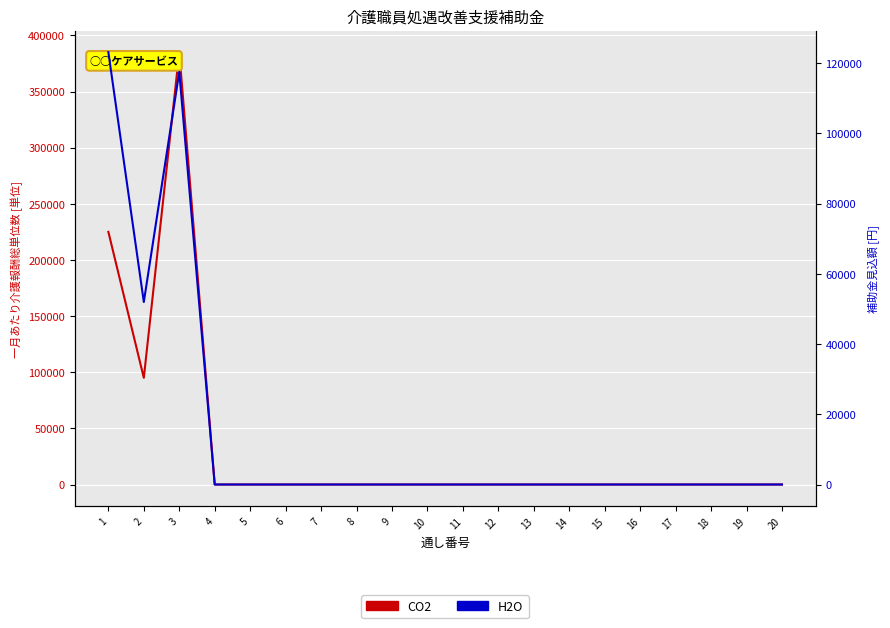

Rank the categories by CO2 value from lowest to highest.

4, 5, 6, 7, 8, 9, 10, 11, 12, 13, 14, 15, 16, 17, 18, 19, 20, 2, 1, 3